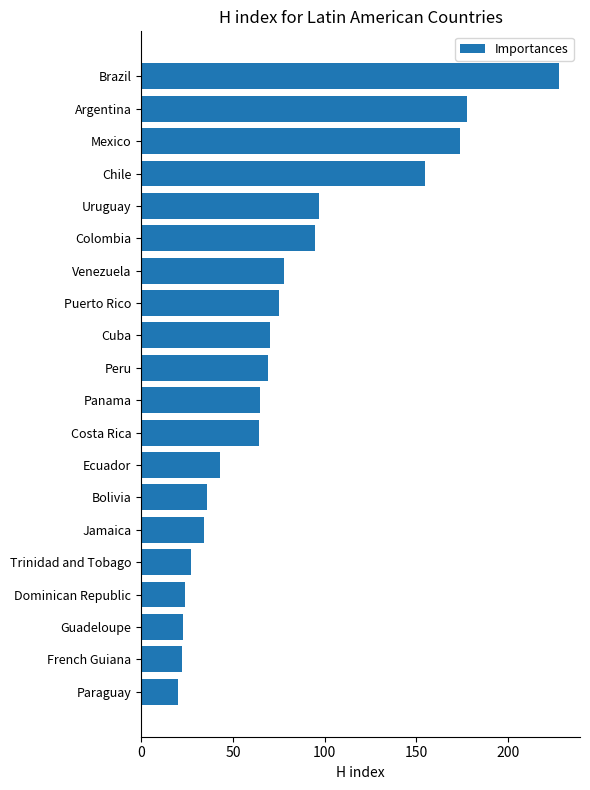

What is the maximum value shown in the chart?

228